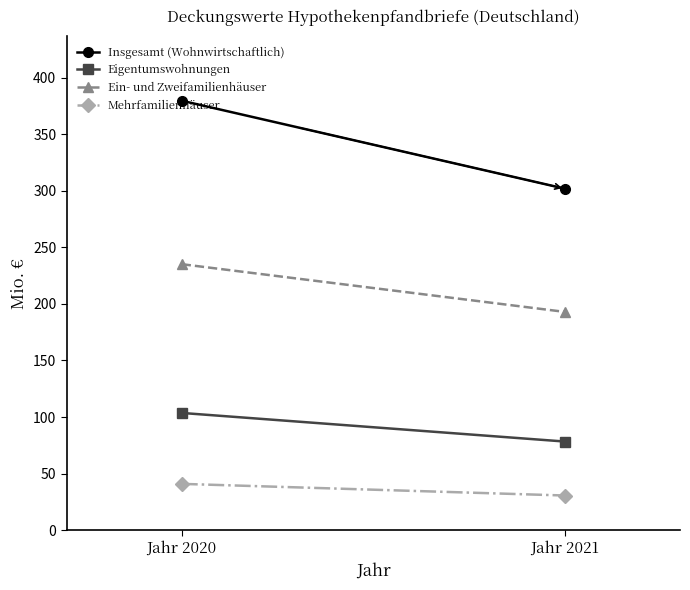

How many lines are shown in the chart?

4